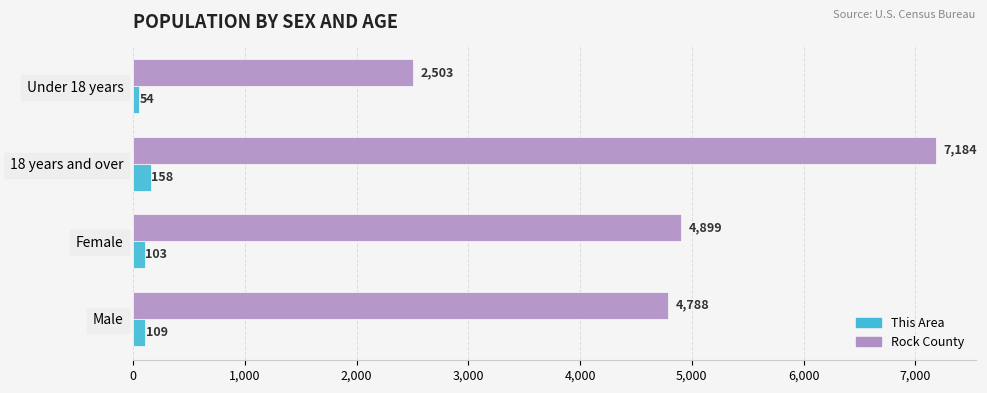

List the series in order of their overall mean, lowest first.

This Area, Rock County